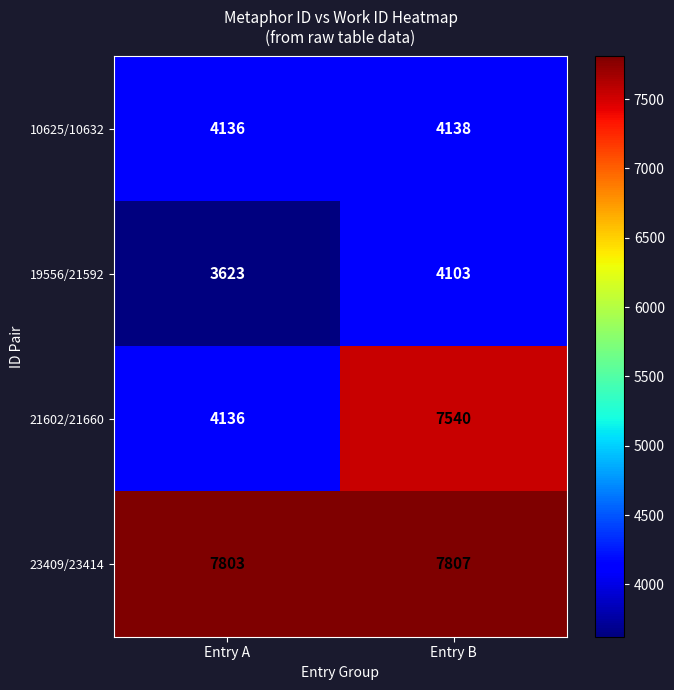

Where is 19556/21592 nearest to the value 3863?

Entry A